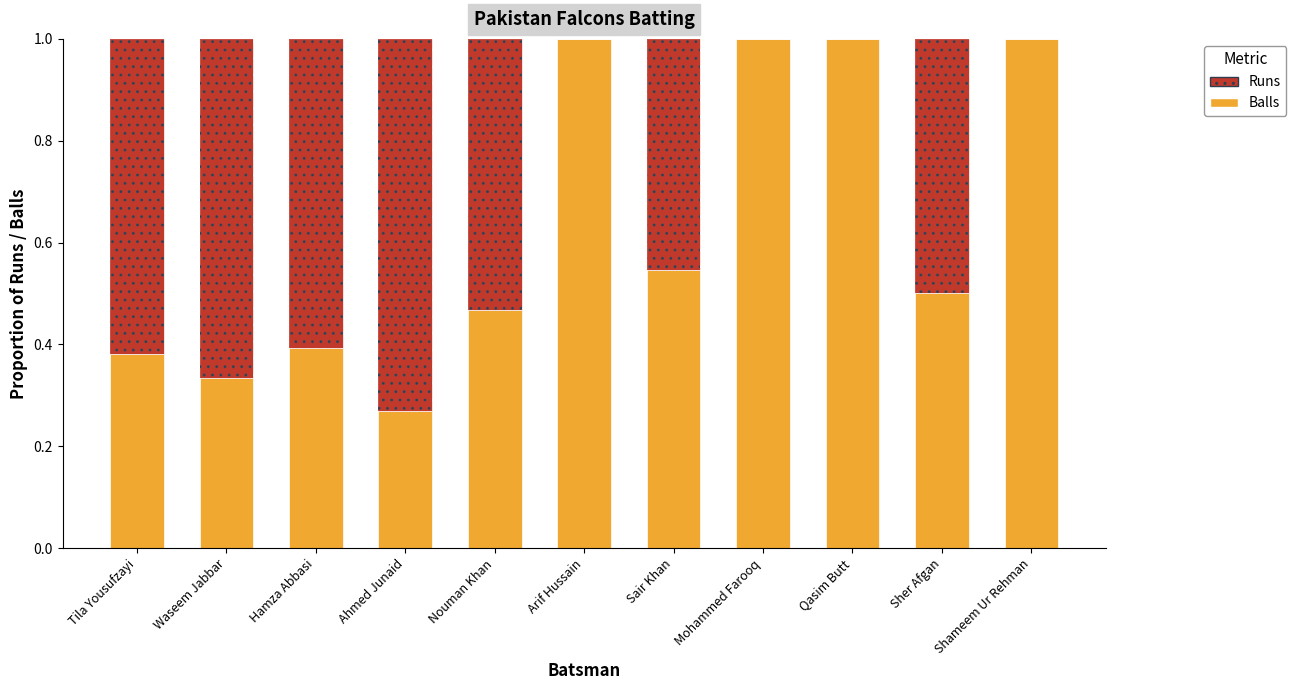

What is the sum of the Balls values at Arif Hussain and Waseem Jabbar?

1.3